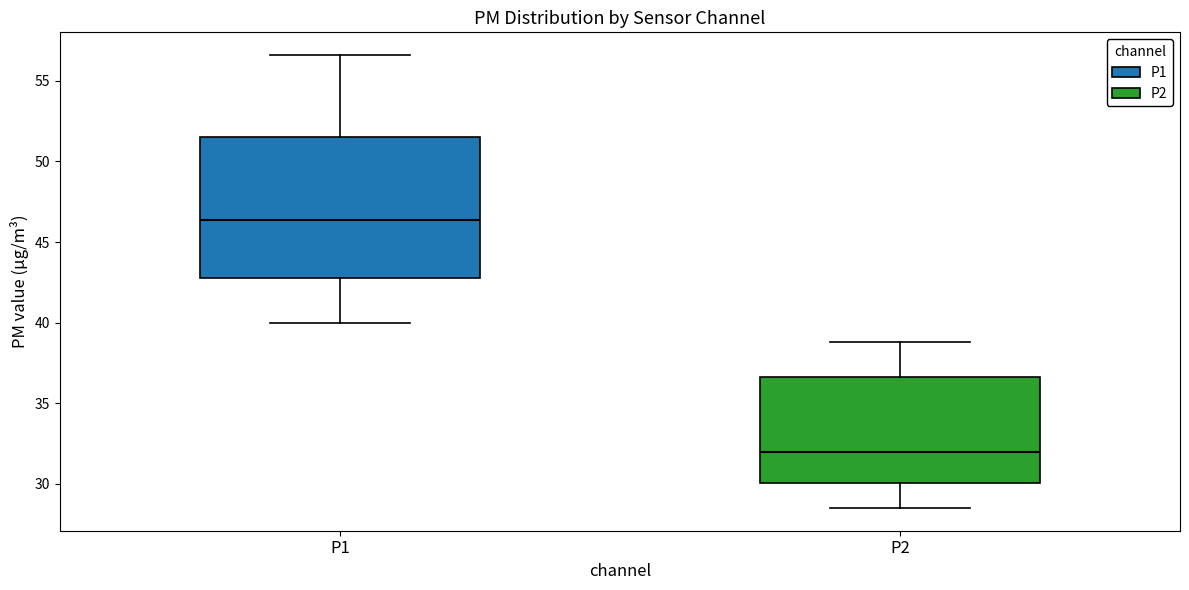

Which box has the lowest median line?

P2